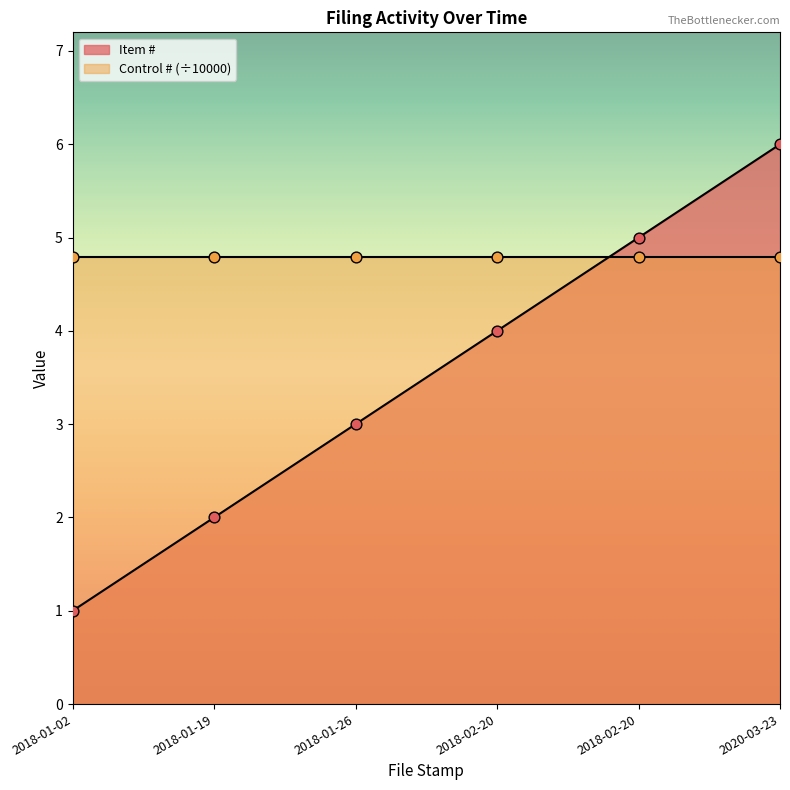

What is the ratio of the value at 2020-03-23 to the value at 2018-01-26?

2.0